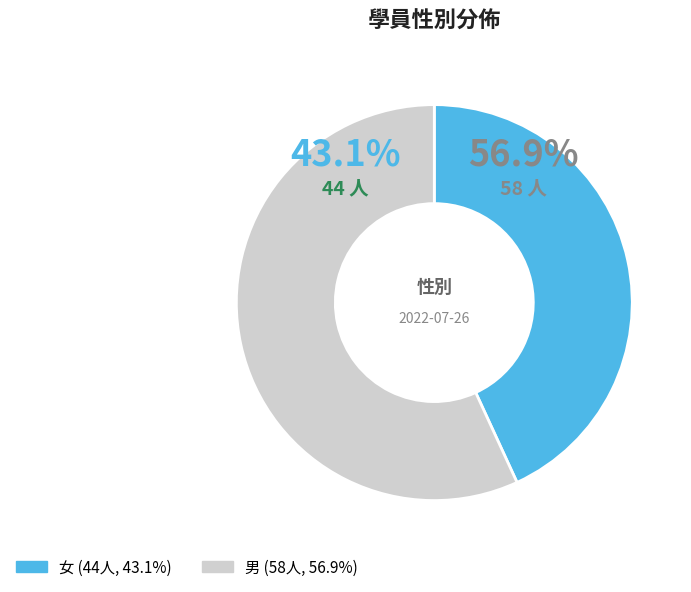

What portion of the pie excludes 女?

56.9%